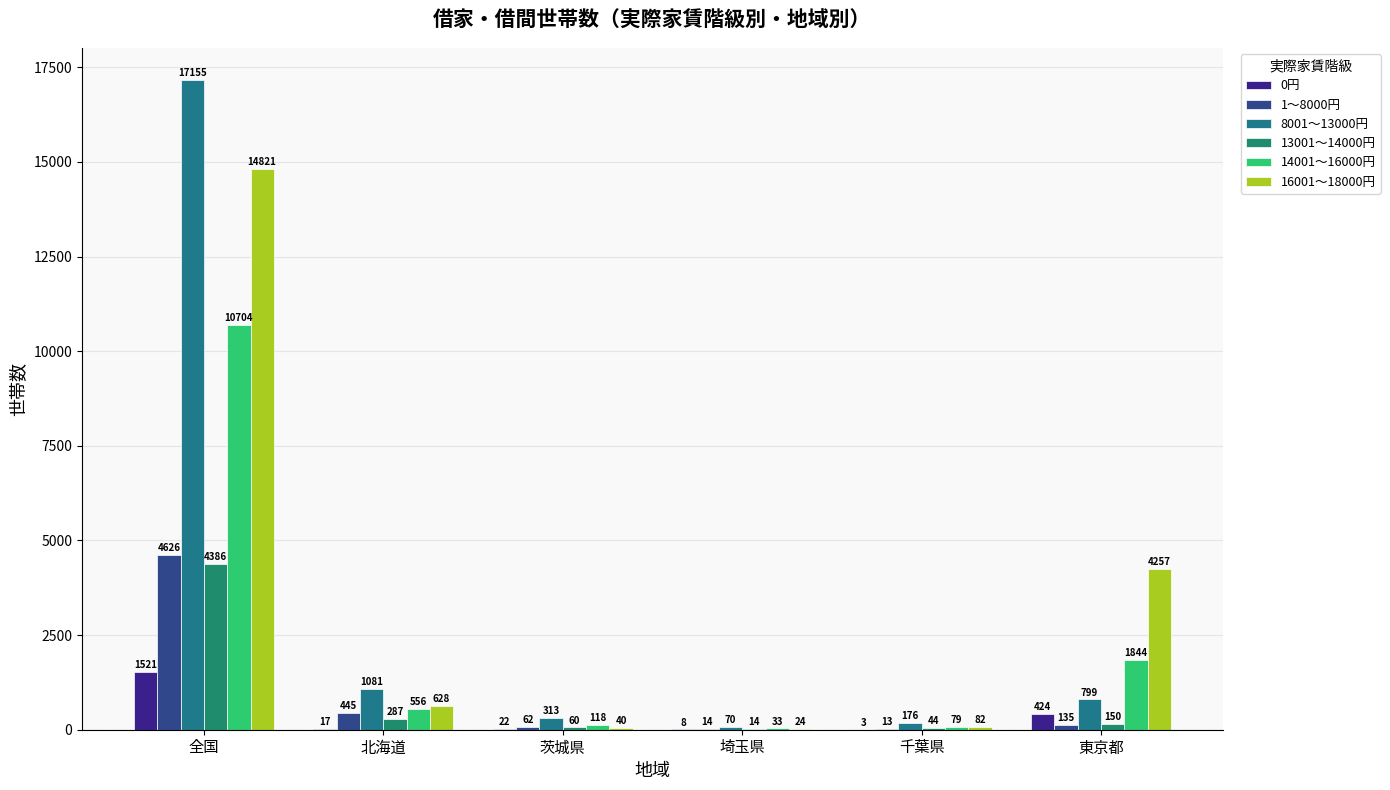

How many series are shown in this chart?

6